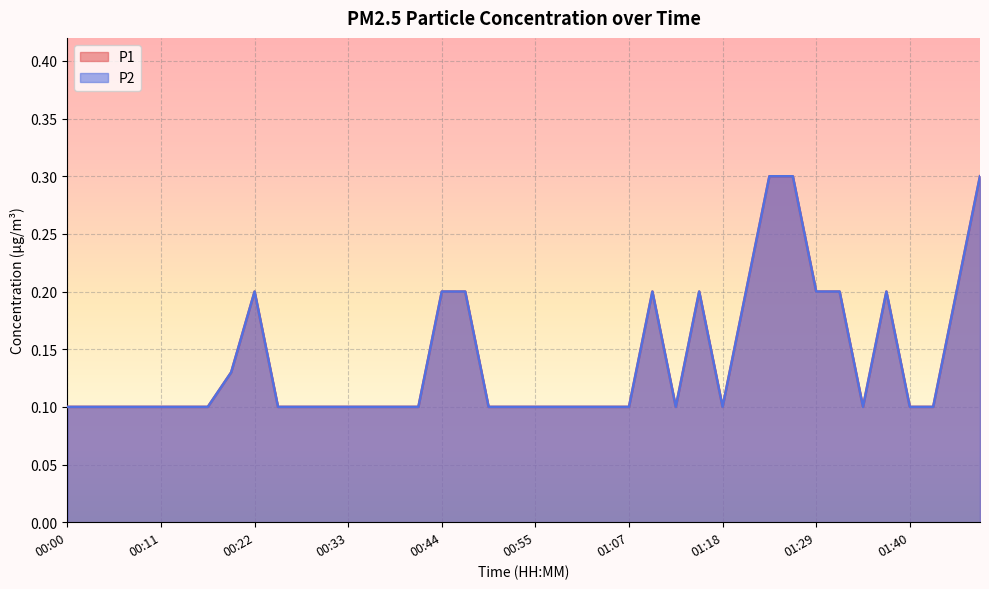

At which label is P2 closest to 0?

00:00